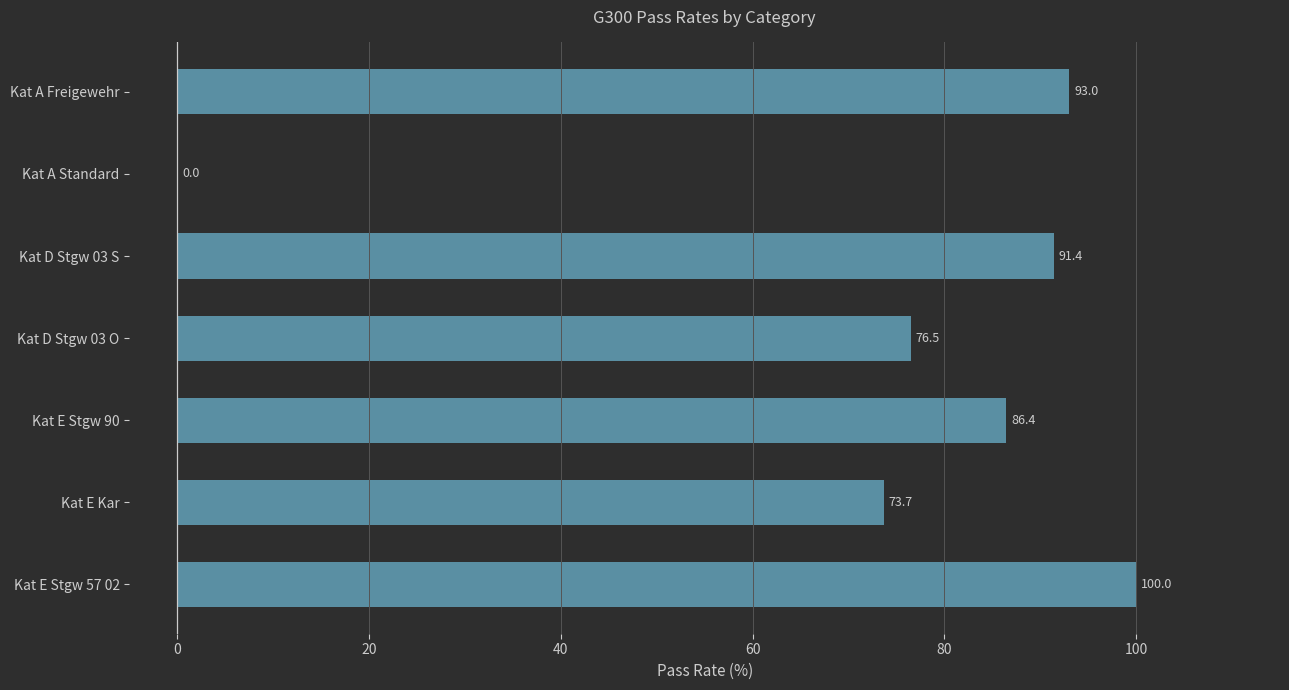

Are the bars horizontal?

Yes